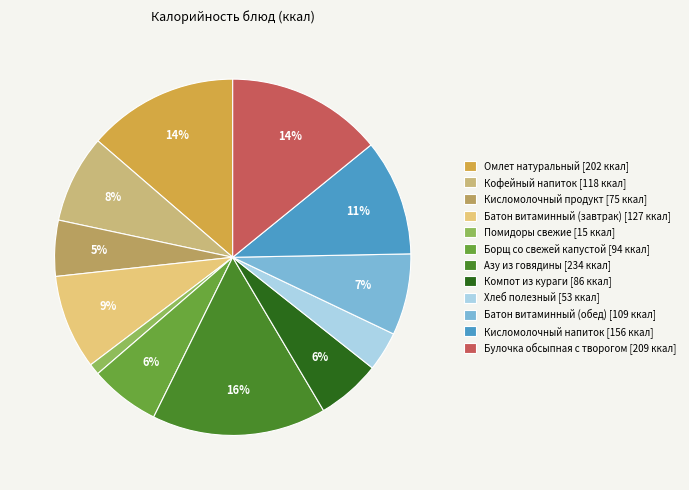

Which category has the biggest portion of the pie?

Азу из говядины